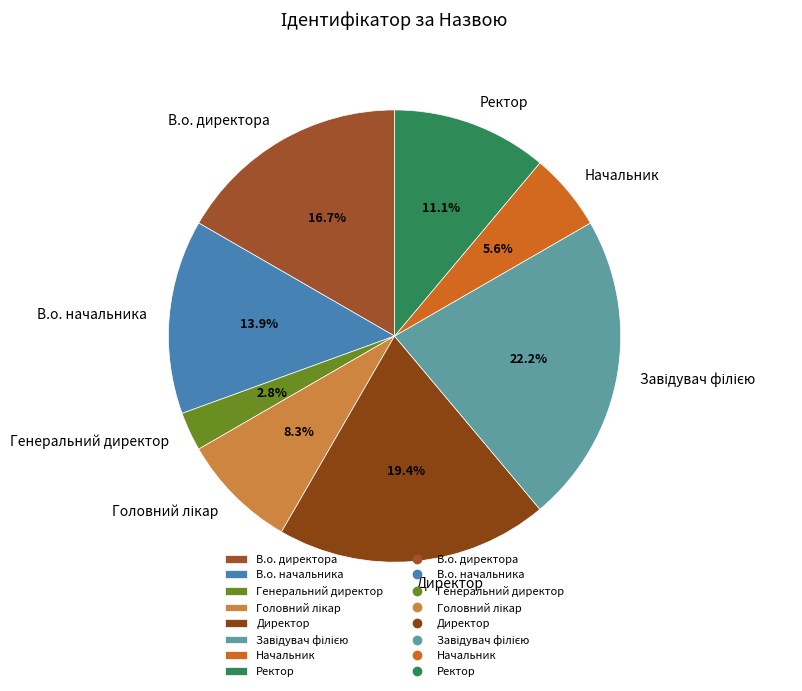

Does any single category account for the majority?

No